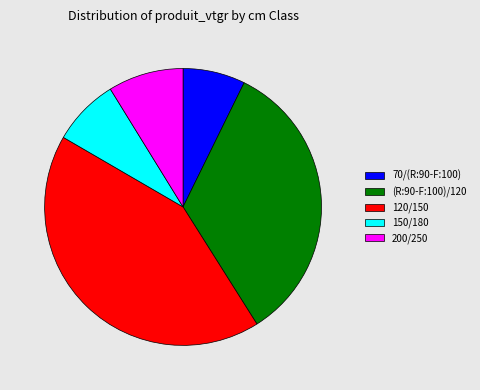

How many segments does this pie chart have?

5